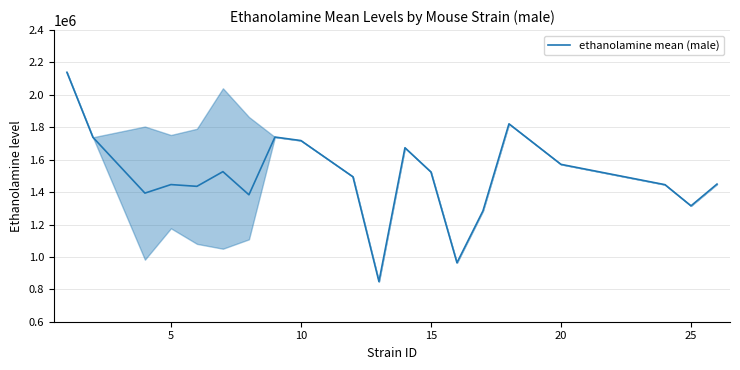

What is the difference between the maximum and minimum values?

1291741